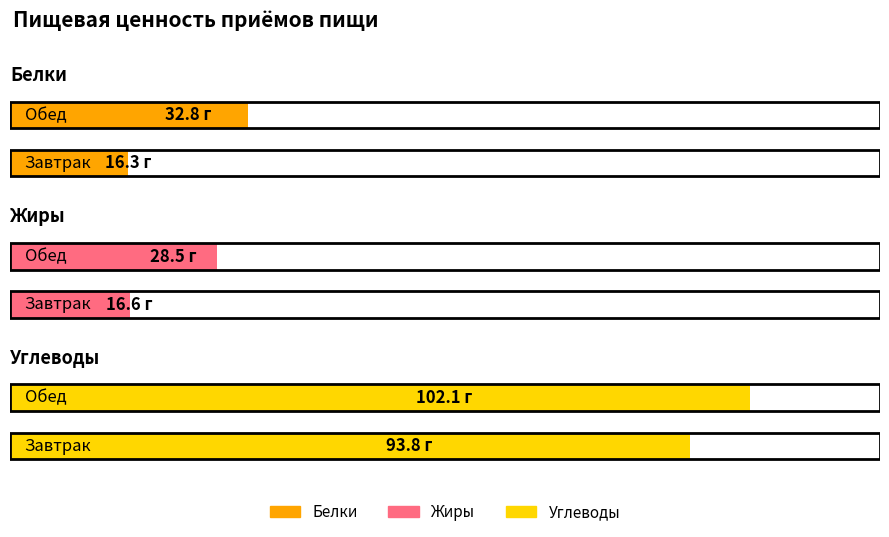

Reading right to left, extract all data points from this chart.

Белки: Обед=32.8	Завтрак=16.3
Жиры: Обед=28.5	Завтрак=16.6
Углеводы: Обед=102.1	Завтрак=93.8